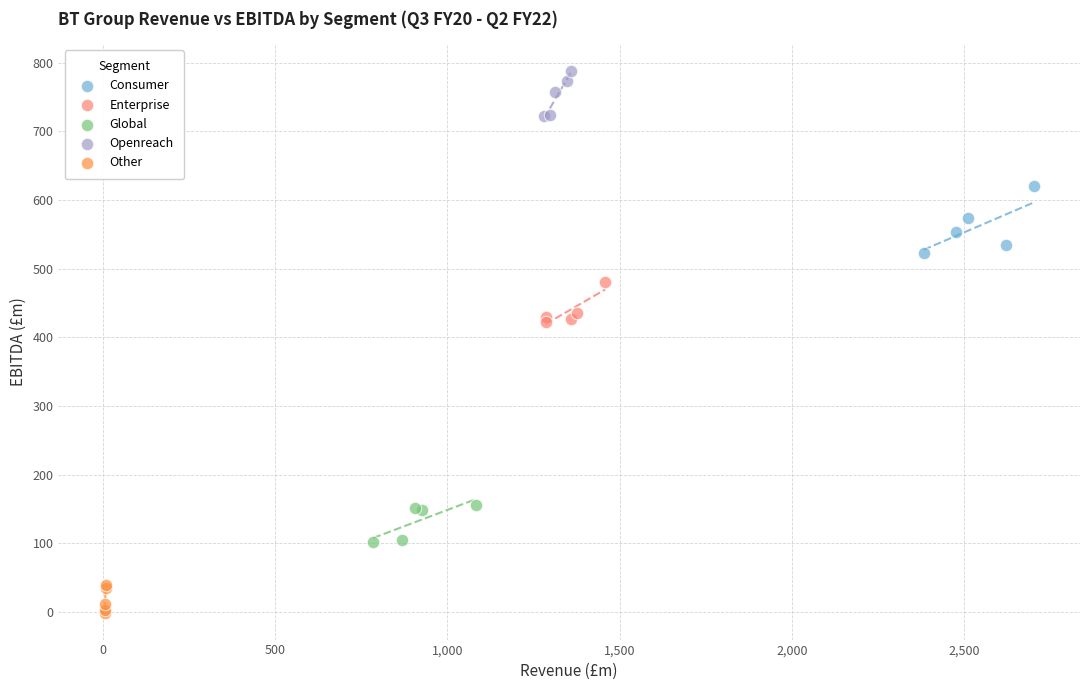

Which series reaches the minimum Y coordinate?

Other